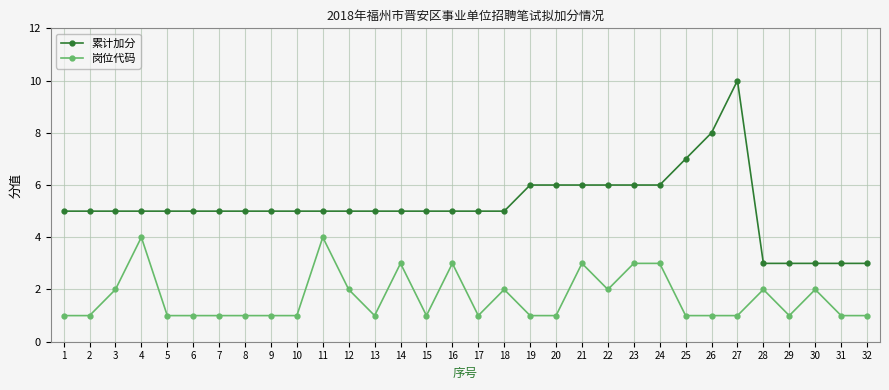

The value of 累计加分 at 3 is 7. True or false?

False